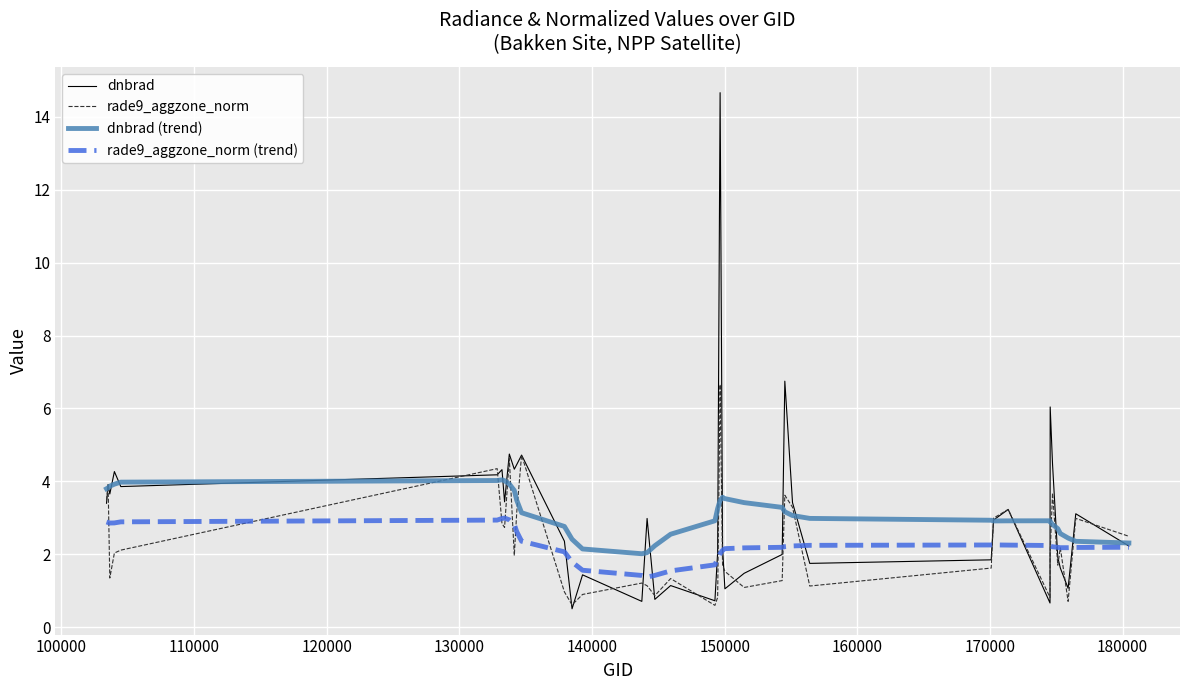

List the series in order of their peak value, highest first.

dnbrad, rade9_aggzone_norm, dnbrad (trend), rade9_aggzone_norm (trend)